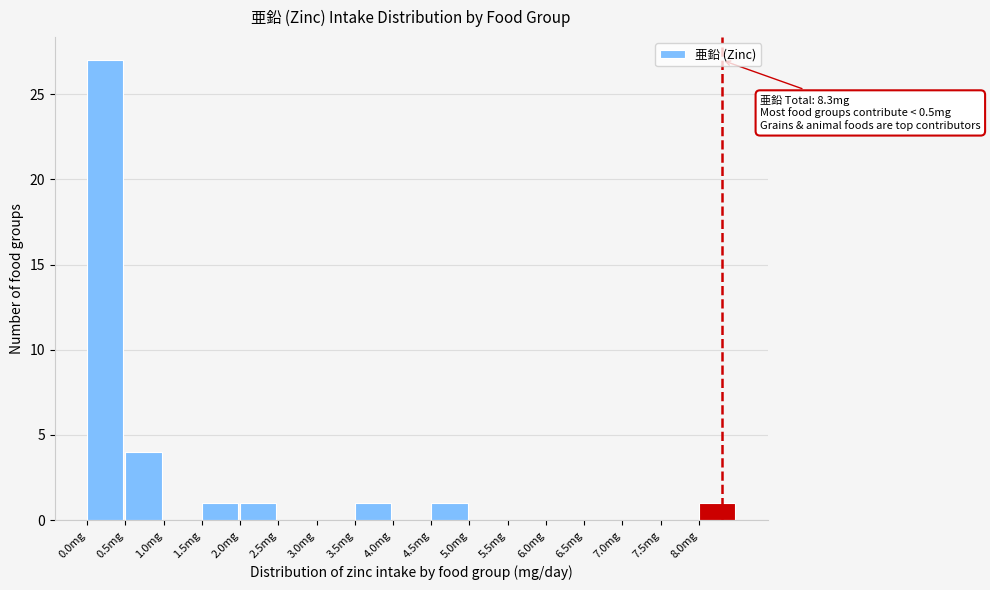

Which range on the x-axis has the tallest bar?

0.0 to 0.5